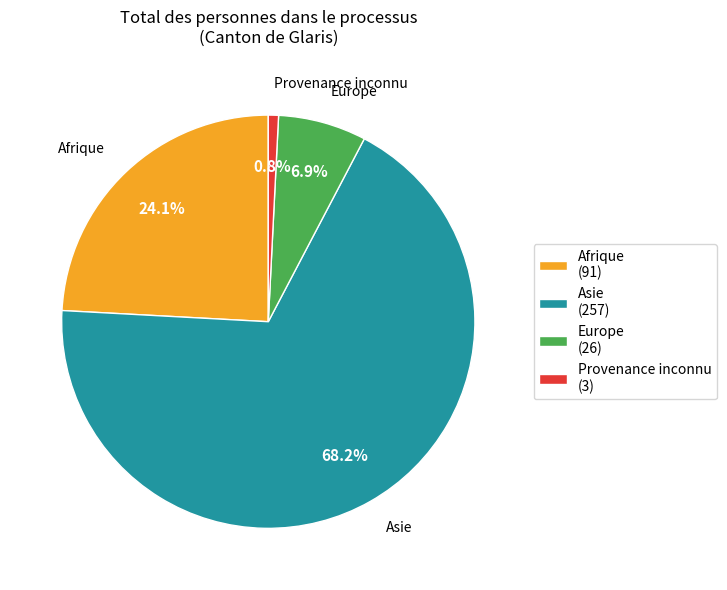

Between Asie (257) and Afrique (91), which is larger?

Asie (257)